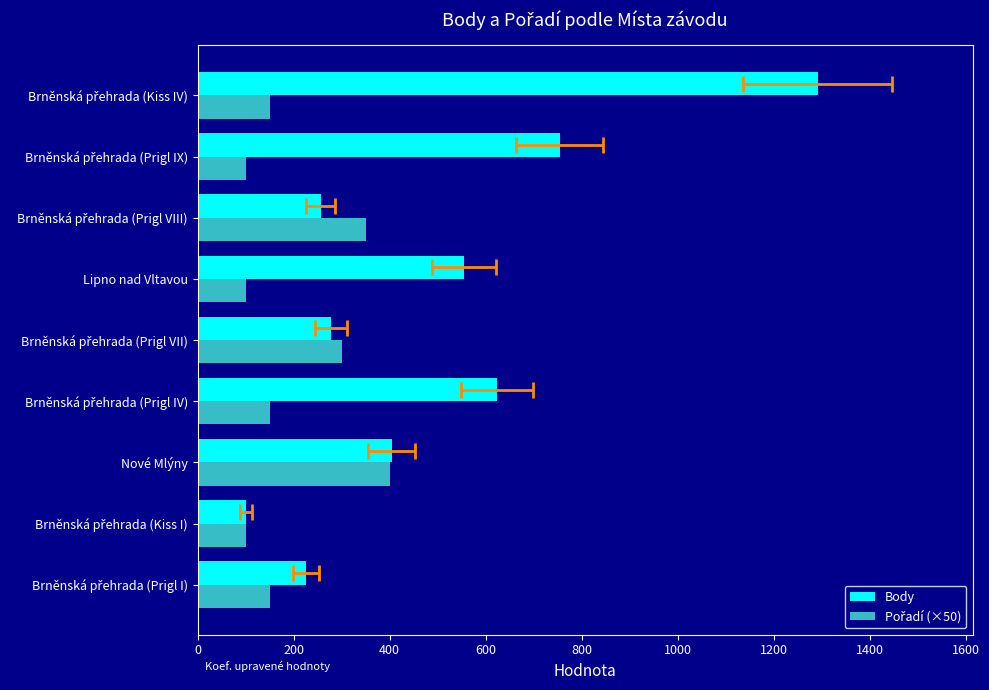

Reading left to right, what are all the values shown in this chart?

Body: 226	101	404	624	277	554	256	754	1291
Pořadí (×50): 150	100	400	150	300	100	350	100	150